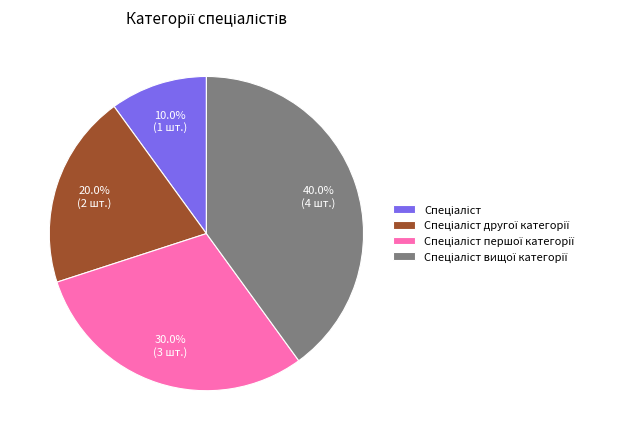

Is there a majority slice in this chart?

No